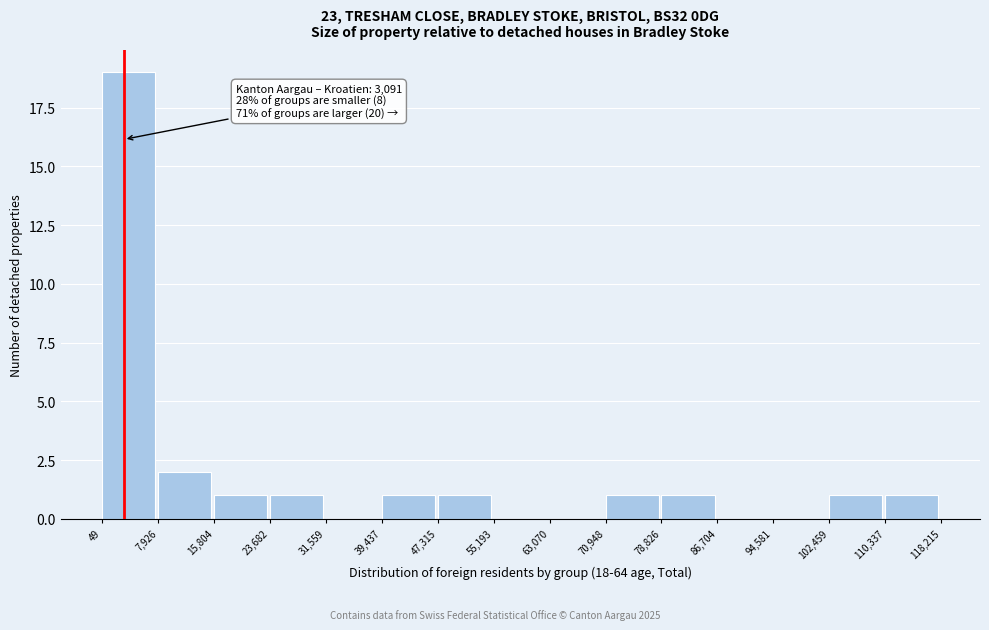

Over which range of the x-axis is the bar tallest?

49 to 7,926